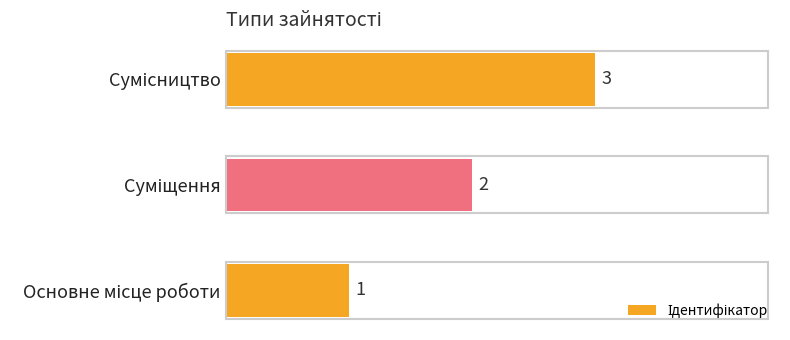

How many data points are less than 2?

1